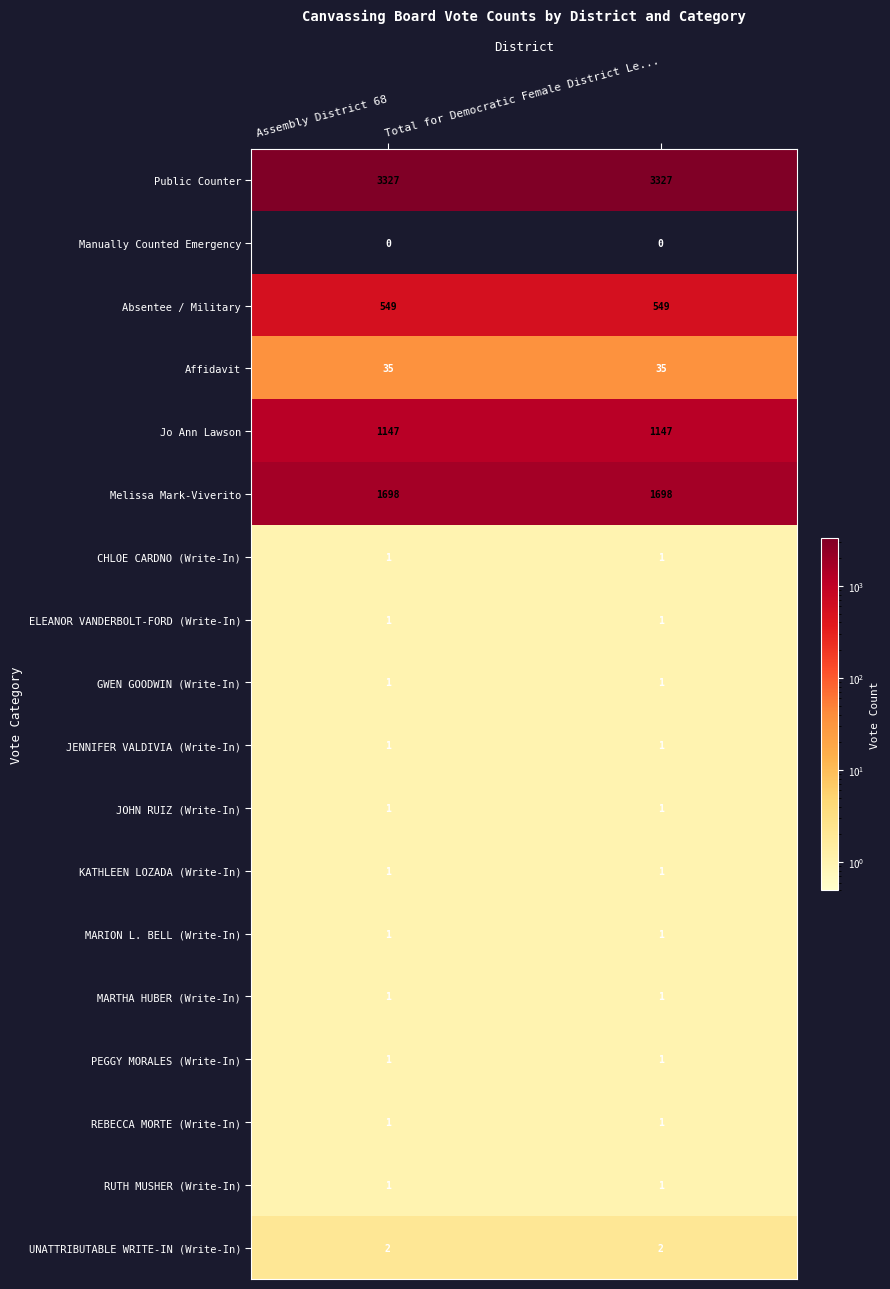

At how many categories does at least one series exceed 2168?

2